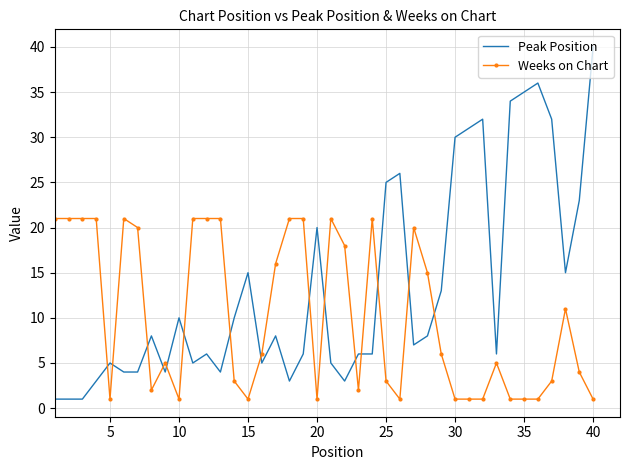

What is the average value of the Peak Position series?

13